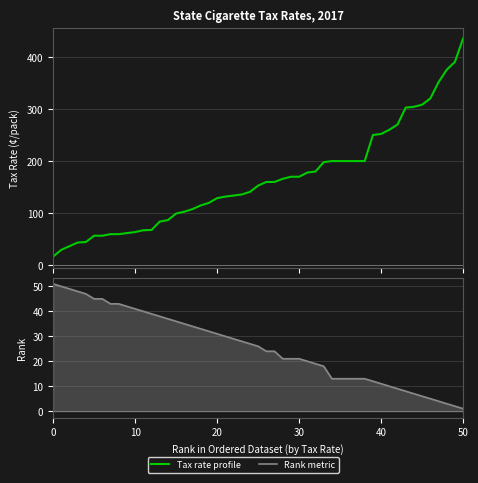

Does the chart display data point markers on the line(s)?

No